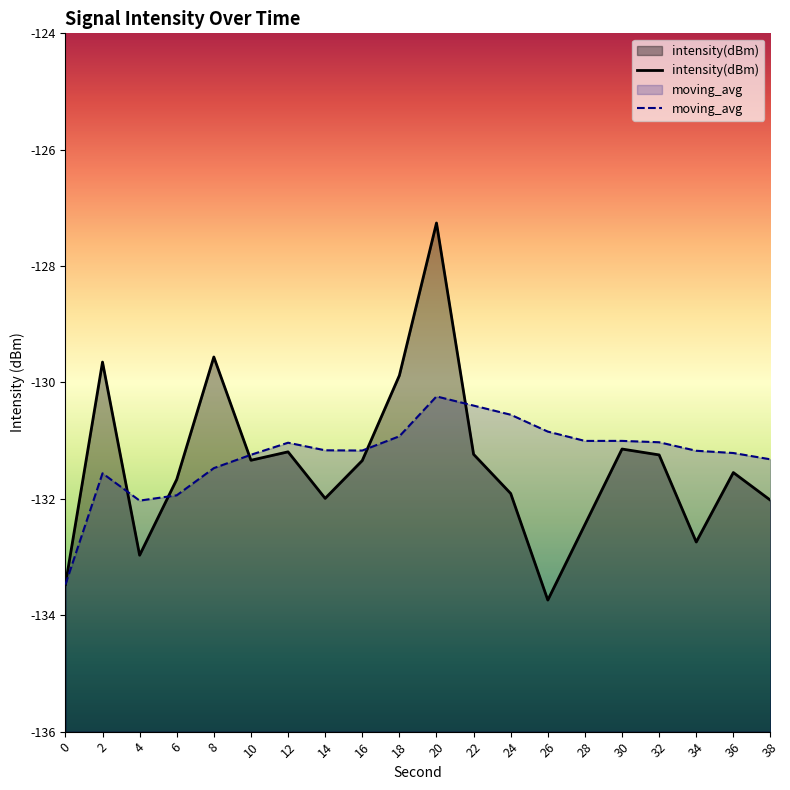

What is the difference between the moving_avg values at 26 and 8?

0.6